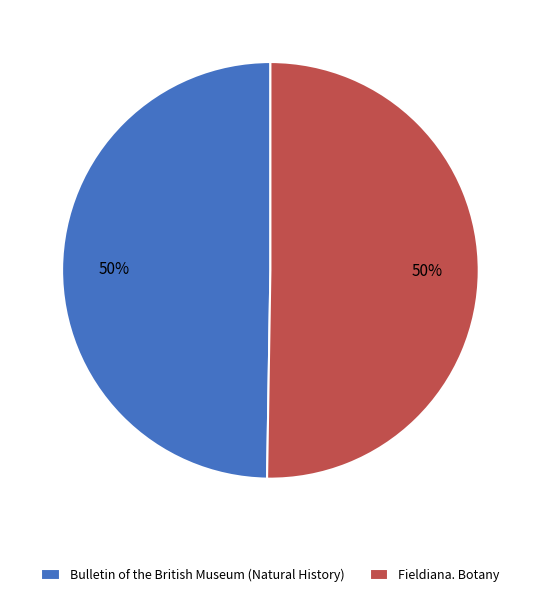

Is it true that Fieldiana. Botany is 41% of the pie?

False